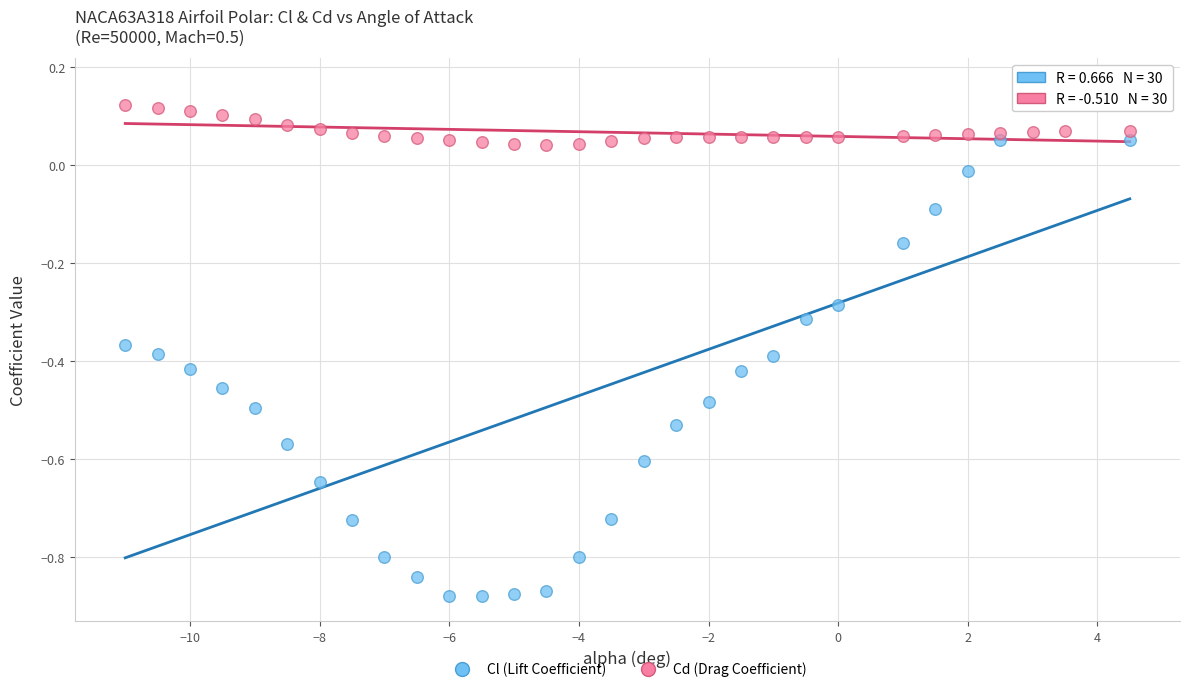

Which series contains the highest Y value?

Cl (Lift Coefficient)